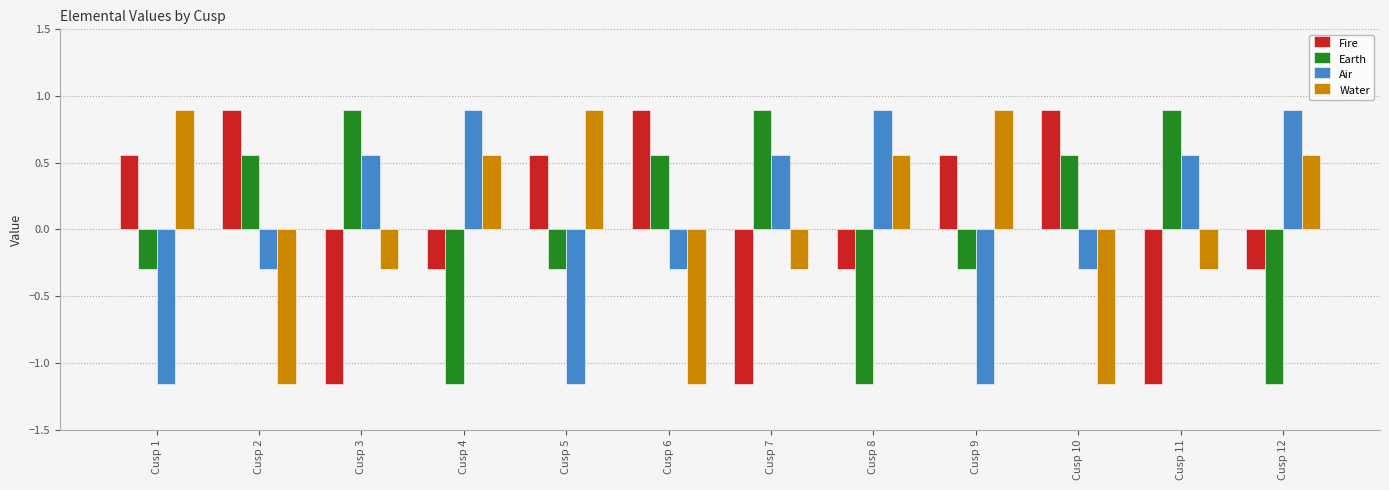

True or false: Water has a value of 0.2 at Cusp 5.

False